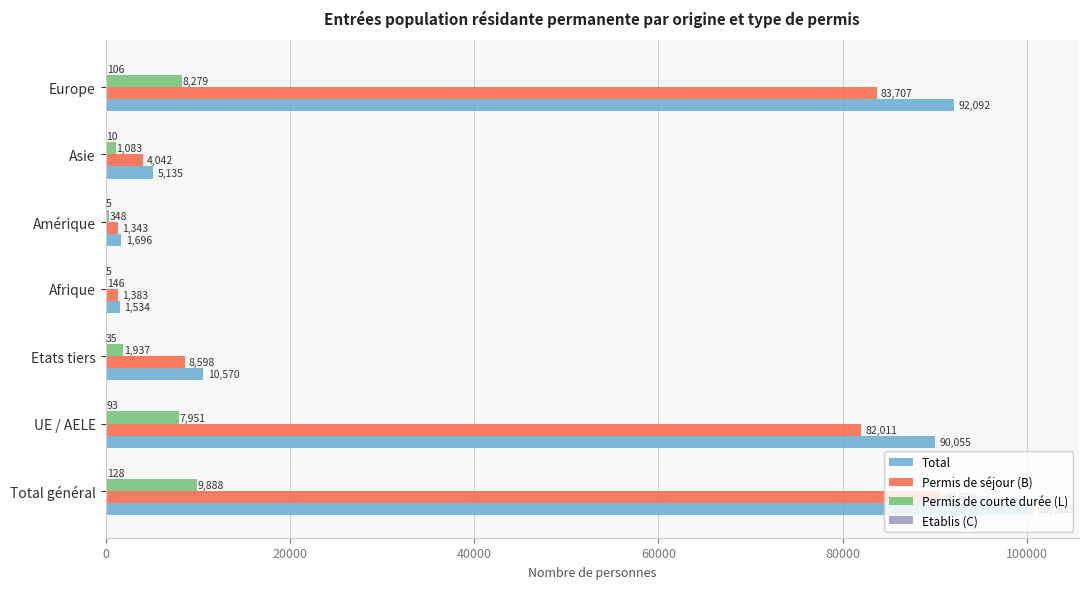

Is the value of Total at Afrique greater than the value of Permis de courte durée (L) at Amérique?

Yes